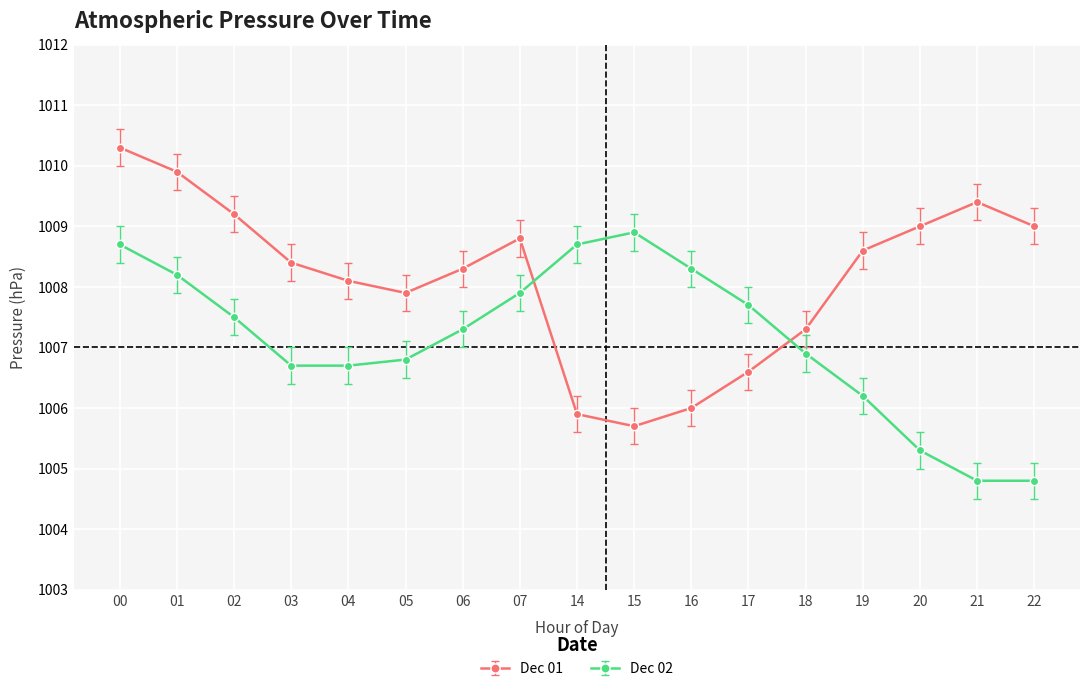

What is the difference between the maximum and minimum values in the Dec 02 series?

4.1